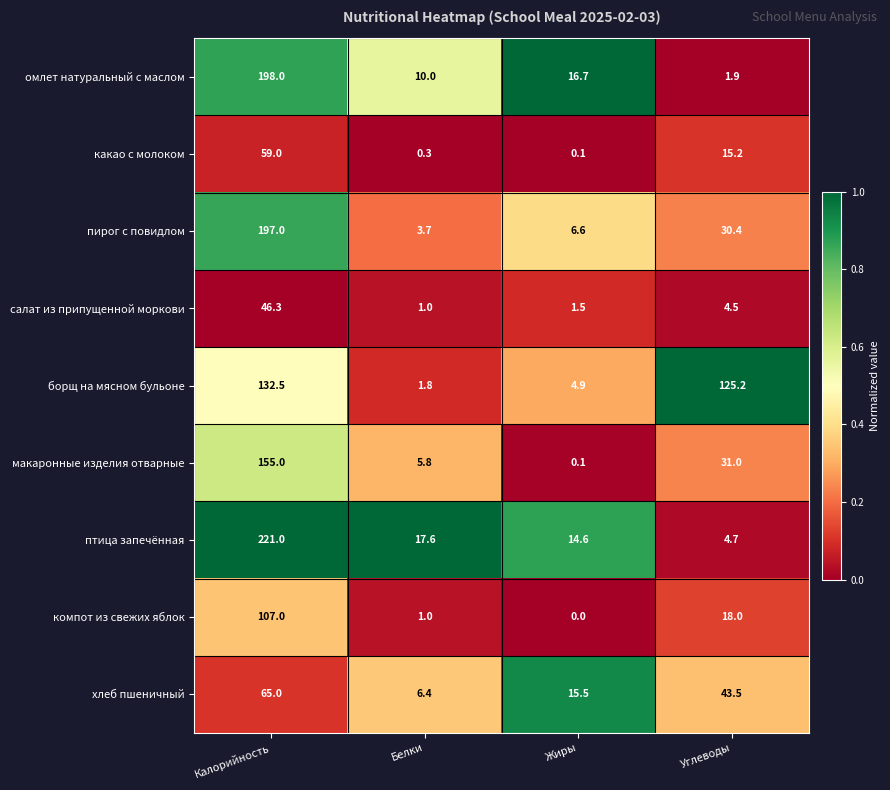

How many categories are shown in the chart?

4